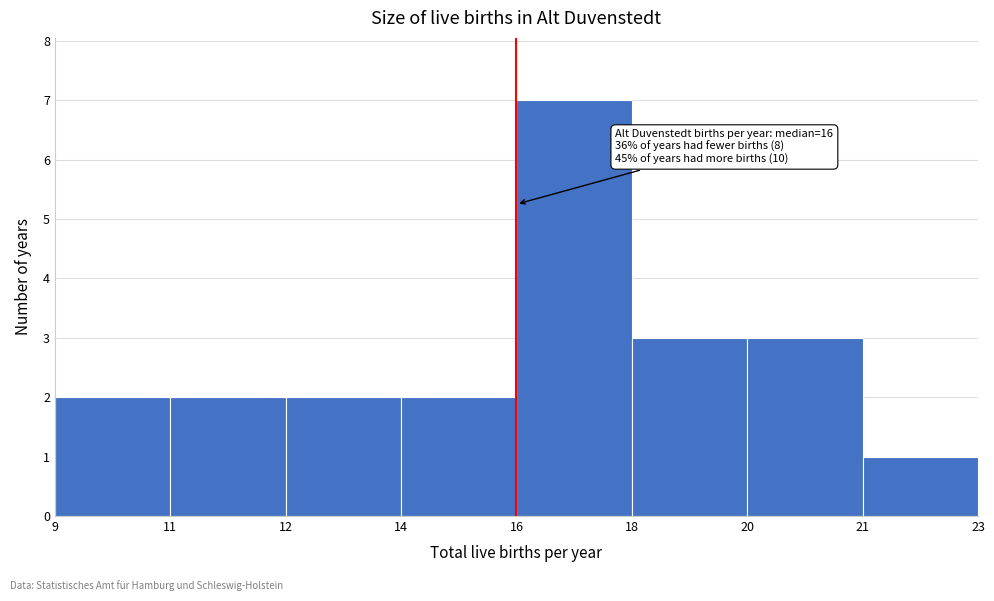

Reading left to right, extract all data points from this chart.

2	2	2	2	7	3	3	1